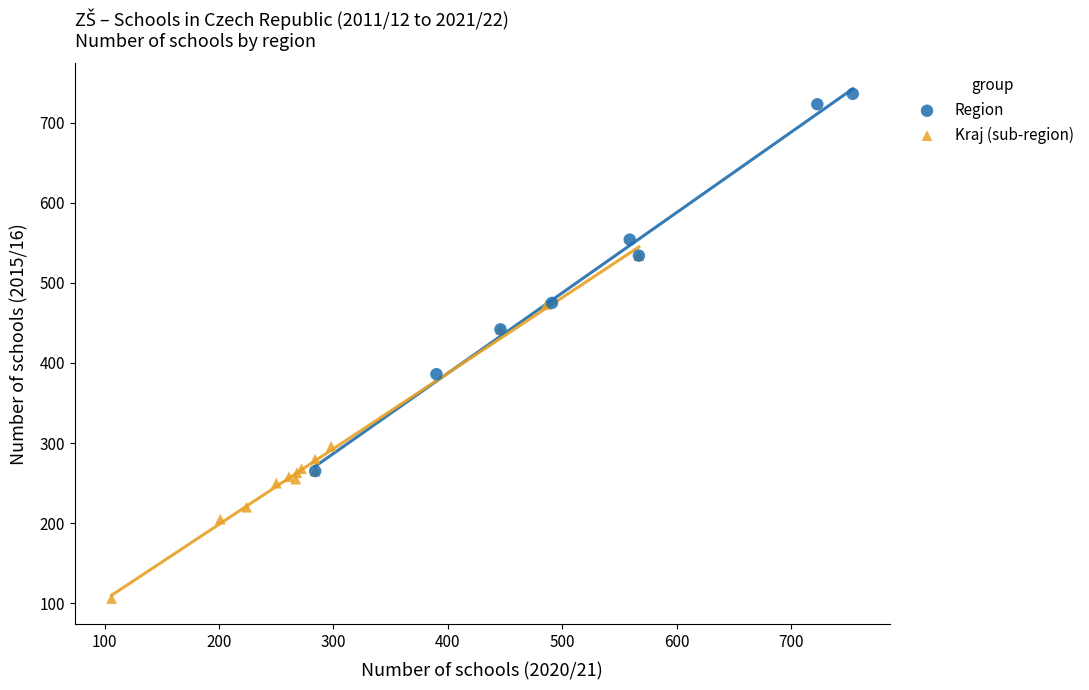

Which series reaches the maximum Y coordinate?

Region